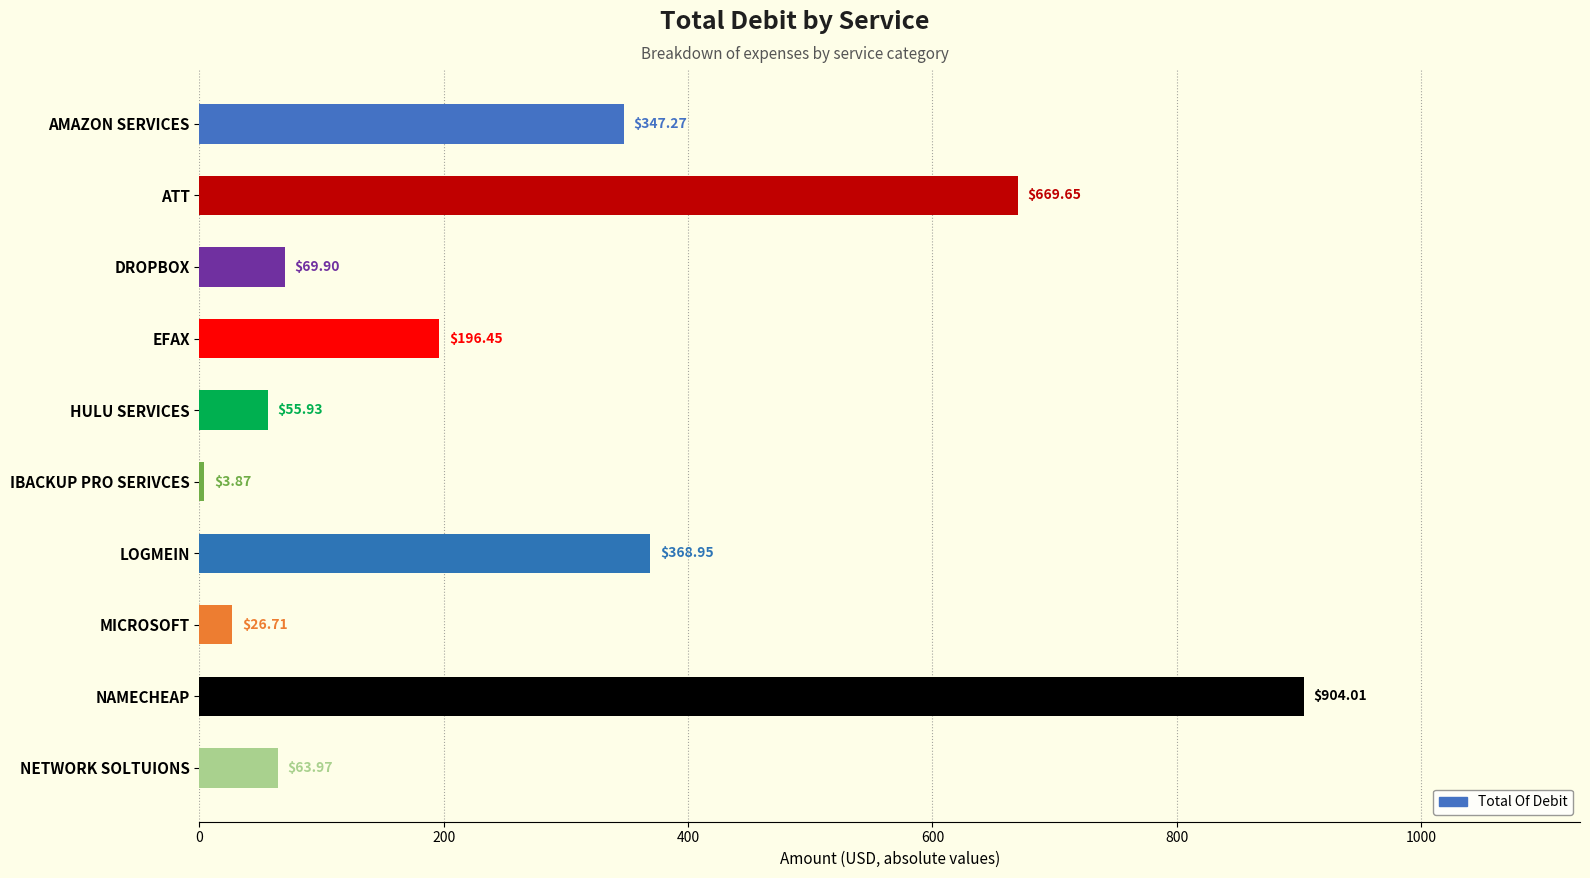

What is the greatest value displayed?

904.0